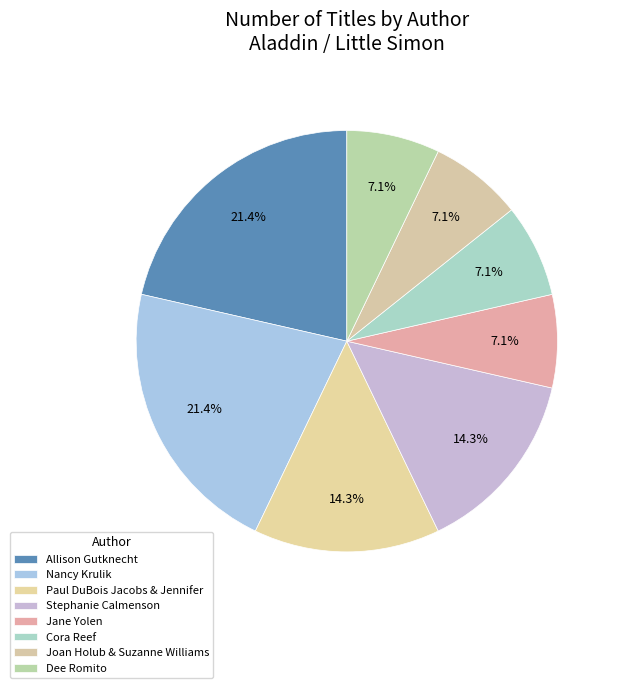

Is there any slice that represents more than half of the pie?

No